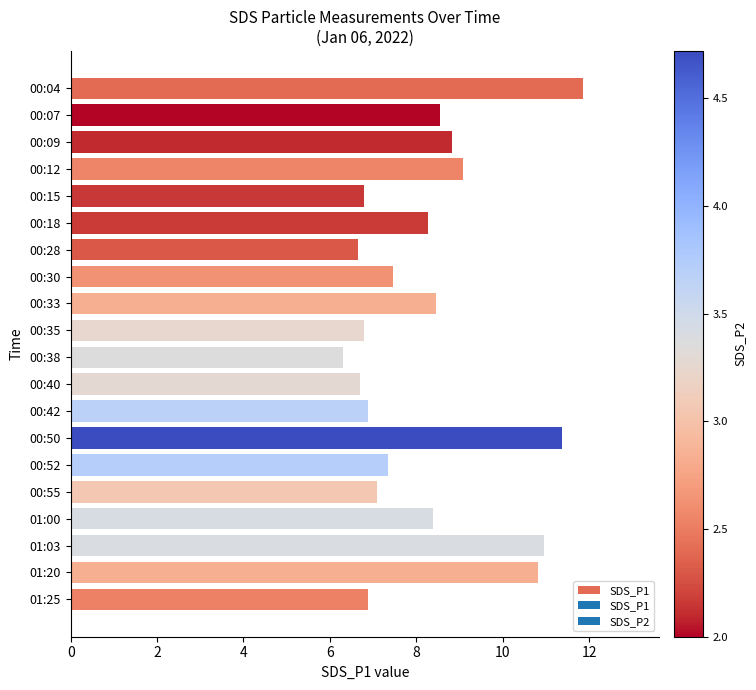

What position from the top is 00:35?

10